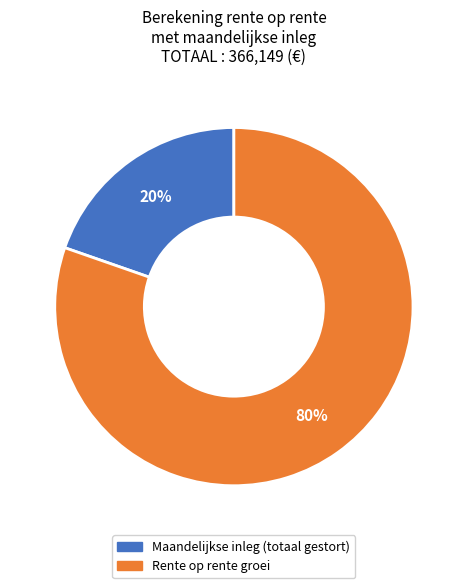

To the nearest percent, what is the average slice percentage?

50%